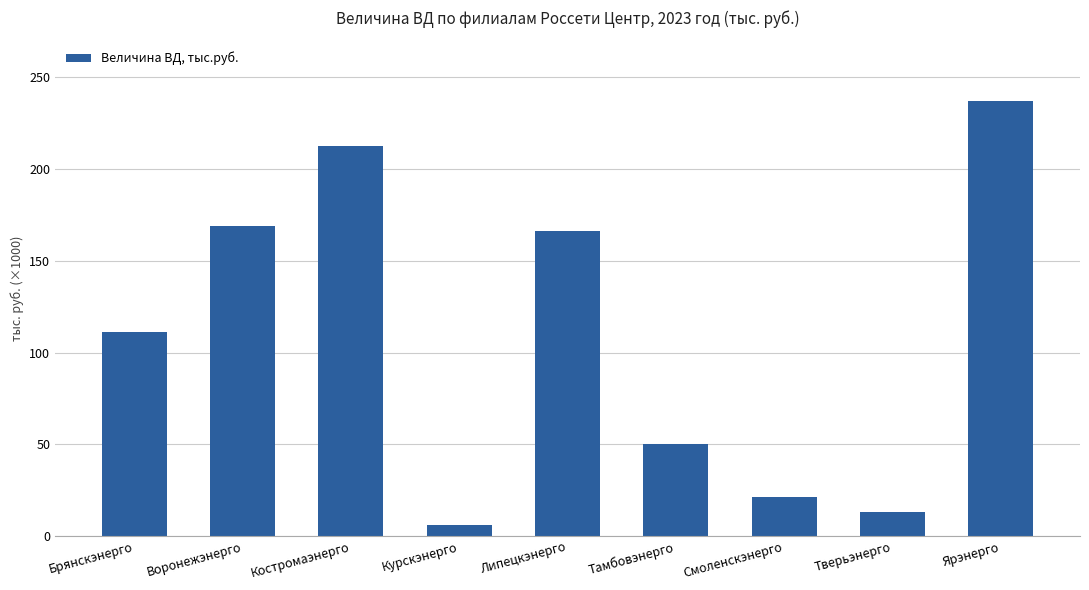

What is the label of the 2nd bar from the right?

Тверьэнерго